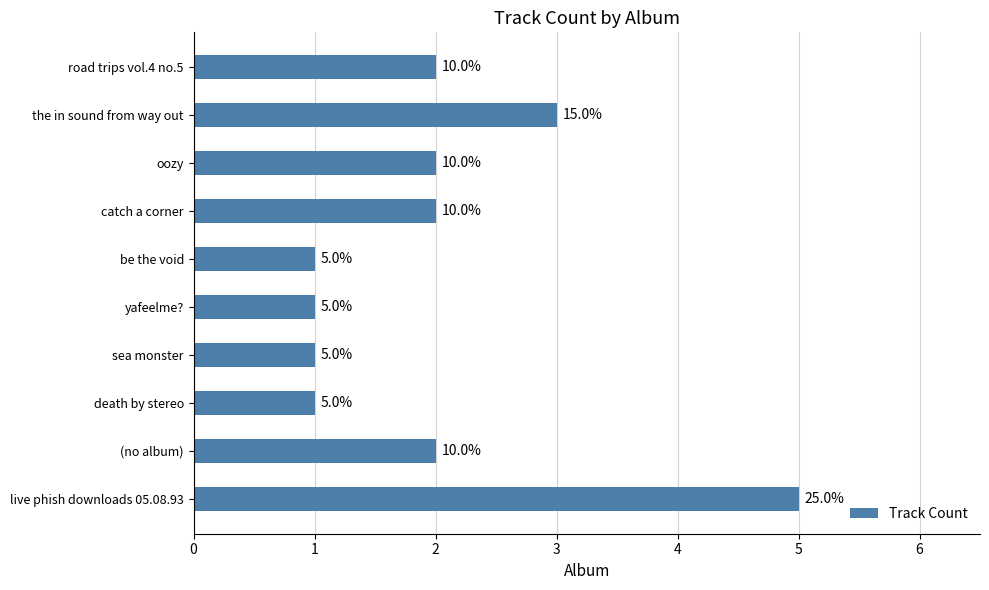

What is the smallest value displayed?

1